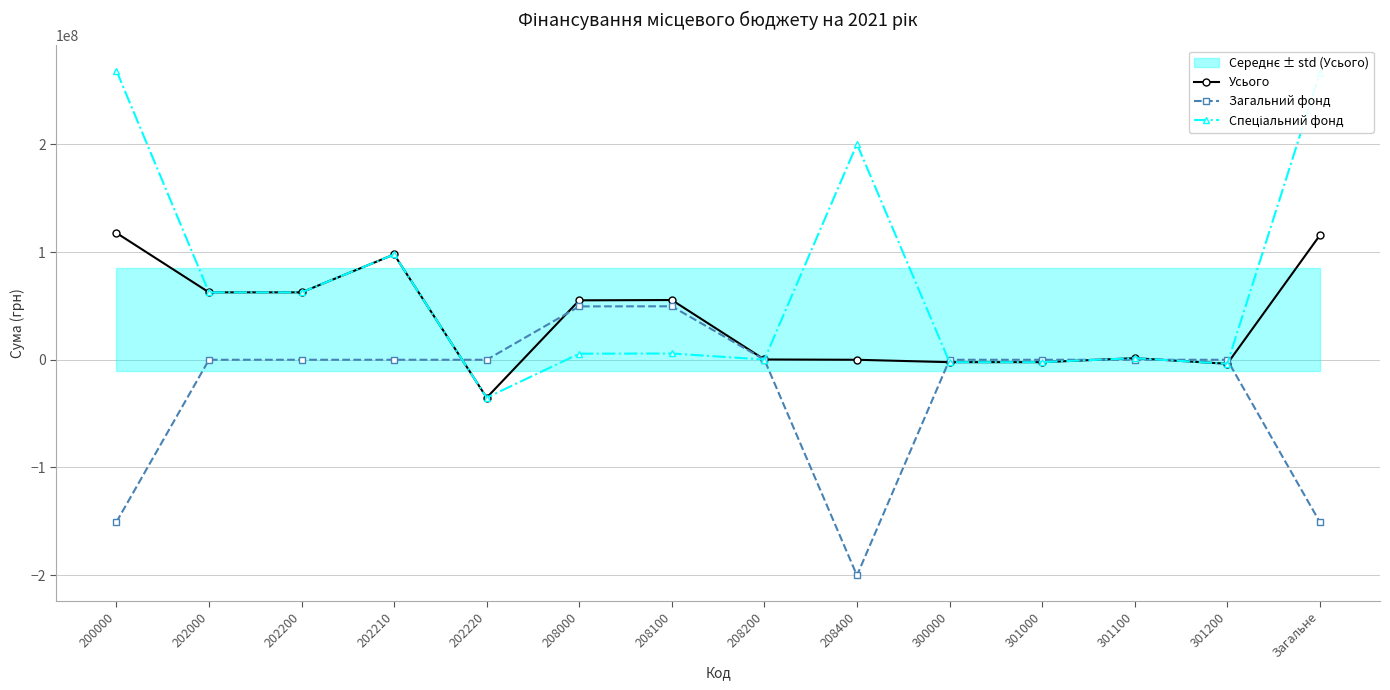

List the series in order of their overall mean, highest first.

Спеціальний фонд, Усього, Загальний фонд